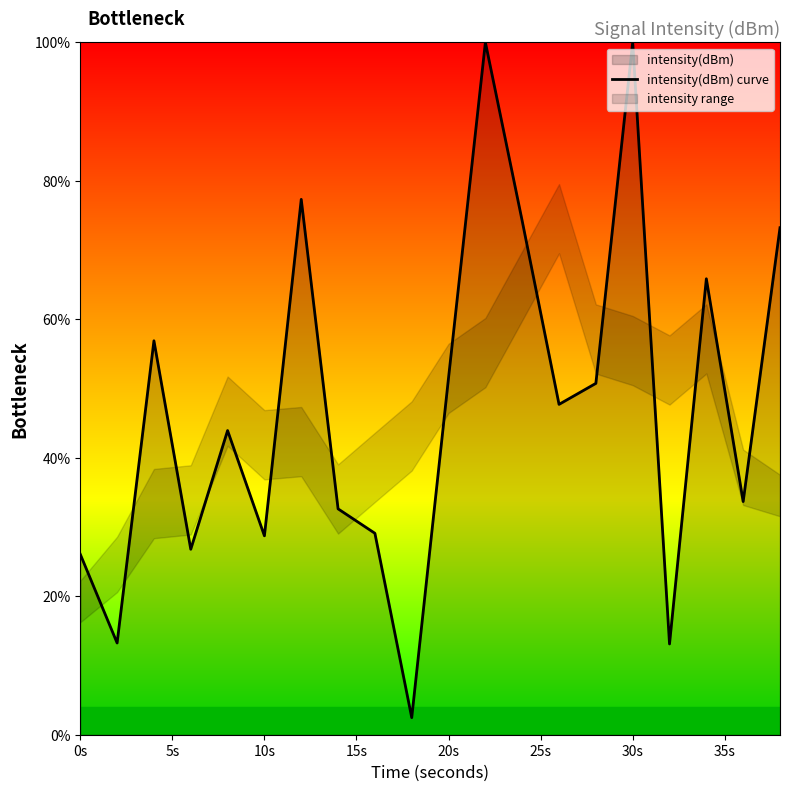

Is it true that intensity(dBm) curve equals 100.0 at 30s?

True